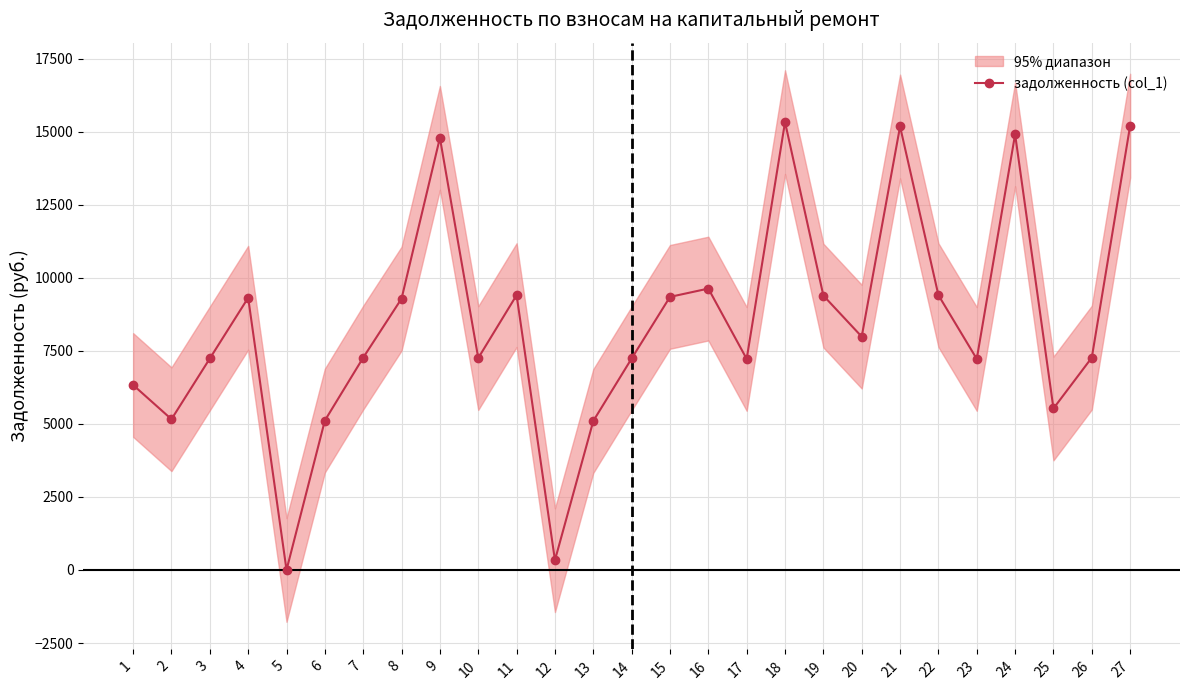

Reading left to right, extract all data points from this chart.

1=6330.0	2=5158.8	3=7237.2	4=9315.7	5=0.0	6=5113.9	7=7267.1	8=9285.8	9=14788.5	10=7252.2	11=9405.4	12=334.8	13=5099.0	14=7237.2	15=9345.6	16=9629.7	17=7222.3	18=15326.8	19=9390.4	20=7984.9	21=15177.2	22=9405.4	23=7222.3	24=14908.1	25=5526.9	26=7267.1	27=15207.1